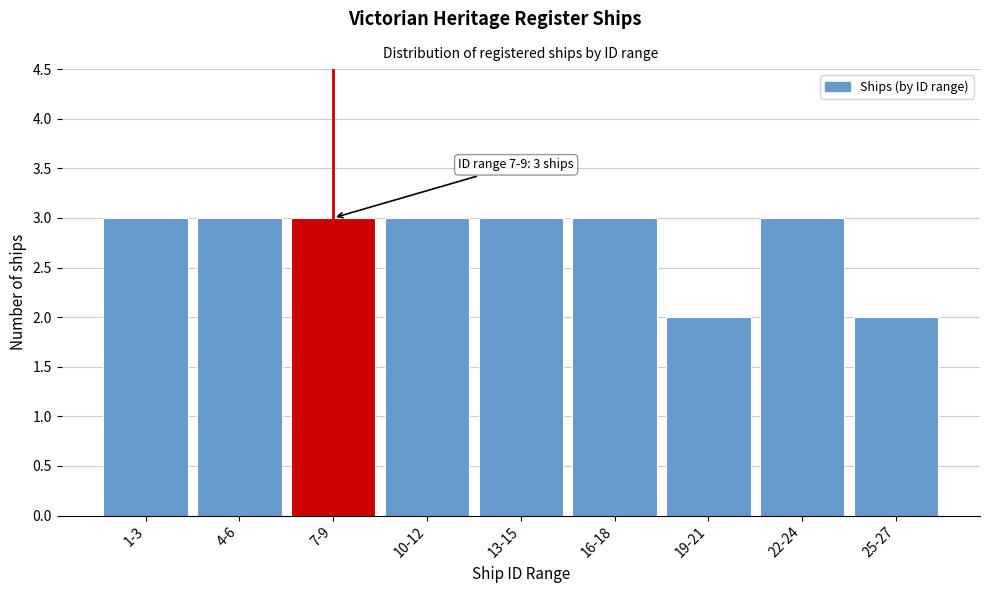

Reading left to right, what are all the values shown in this chart?

1-3=3	4-6=3	7-9=3	10-12=3	13-15=3	16-18=3	19-21=2	22-24=3	25-27=2